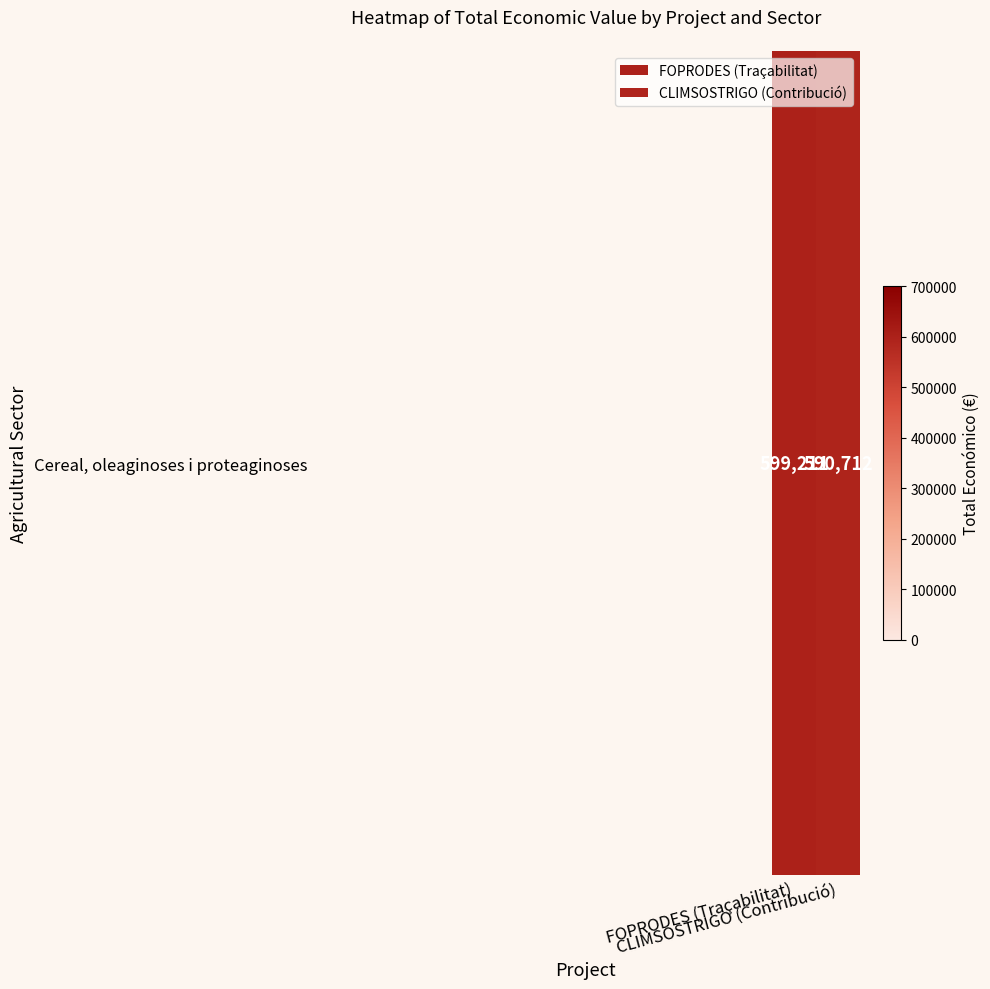

Which has a higher value, FOPRODES (Traçabilitat) or CLIMSOSTRIGO (Contribució)?

FOPRODES (Traçabilitat)